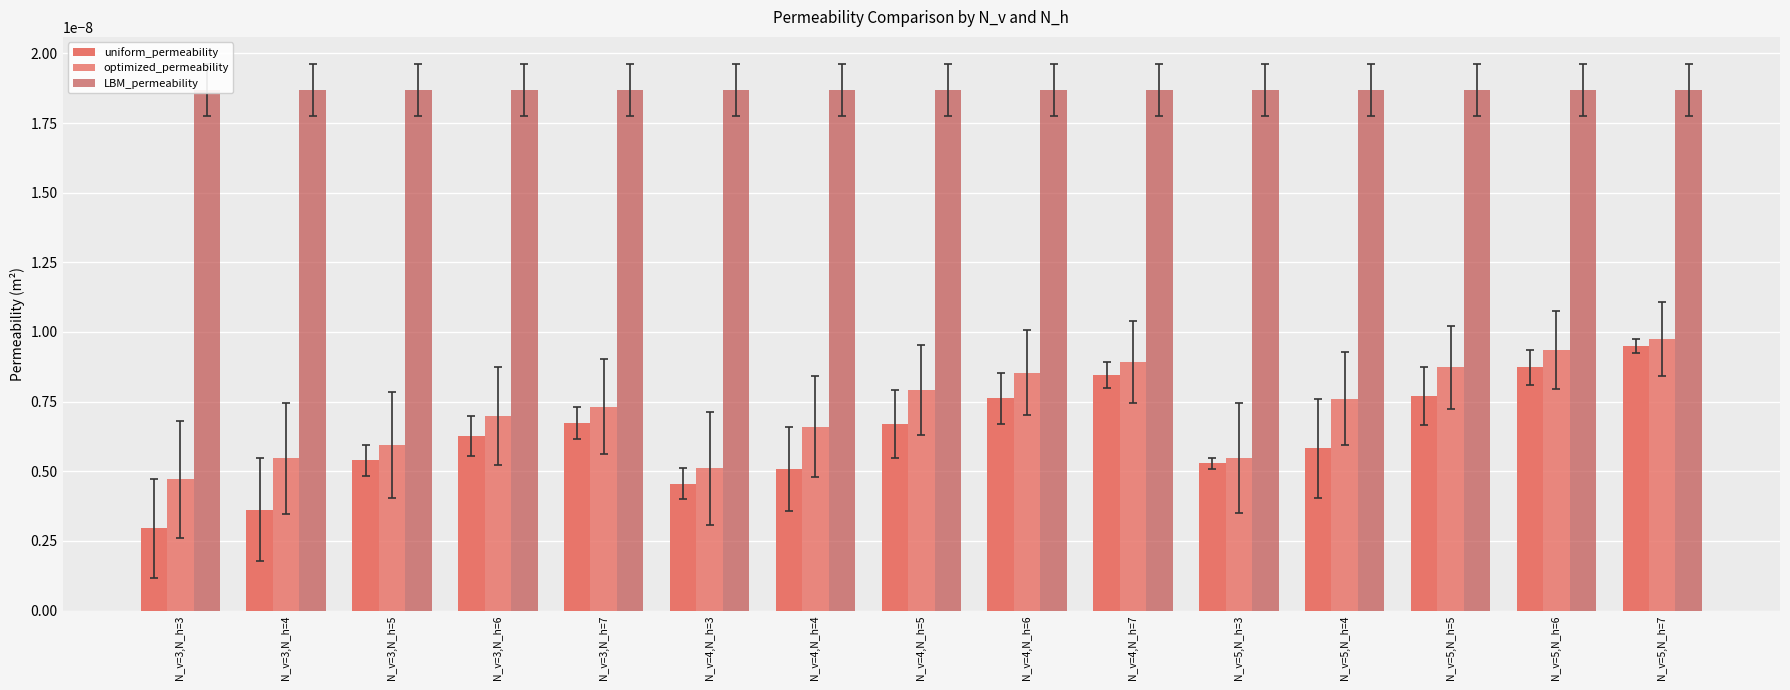

How many groups of bars are there?

15